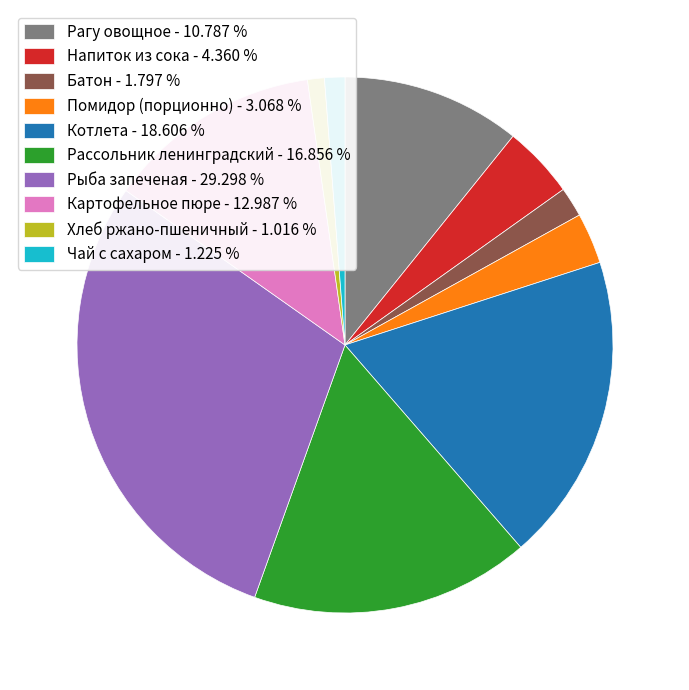

Which category has the biggest portion of the pie?

Рыба запеченая